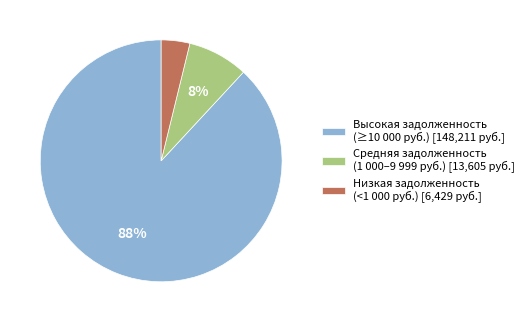

How many slices are in this pie chart?

3